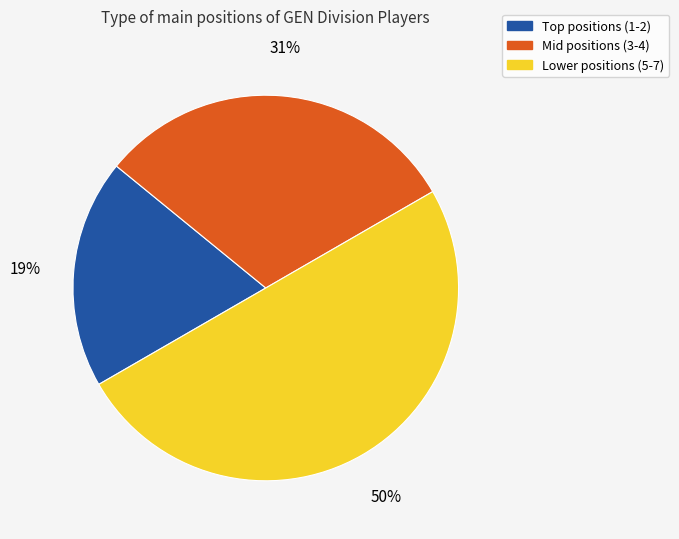

To the nearest percent, what percentage of the pie is Mid positions (3-4)?

31%